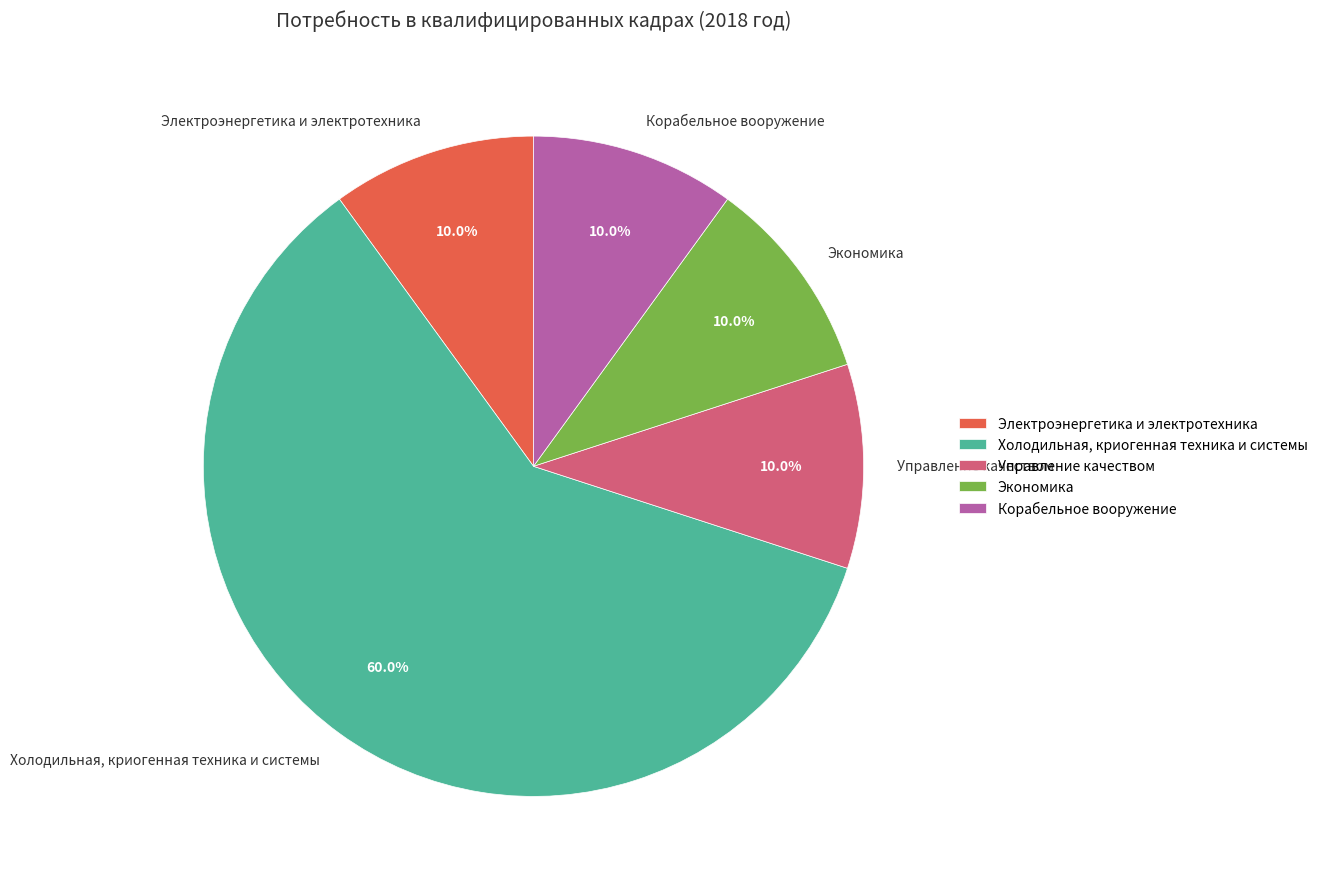

What is the majority slice?

Холодильная, криогенная техника и системы